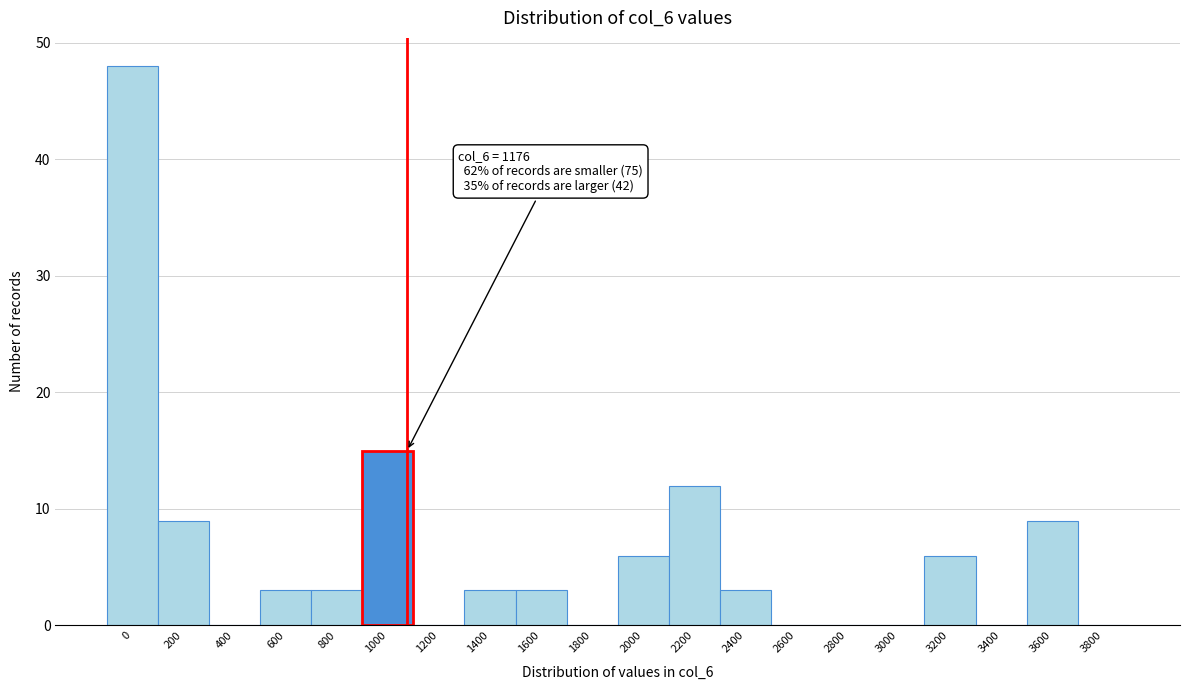

Reading left to right, list all the values displayed in this chart.

0=48	200=9	400=0	600=3	800=3	1000=15	1200=0	1400=3	1600=3	1800=0	2000=6	2200=12	2400=3	2600=0	2800=0	3000=0	3200=6	3400=0	3600=9	3800=0